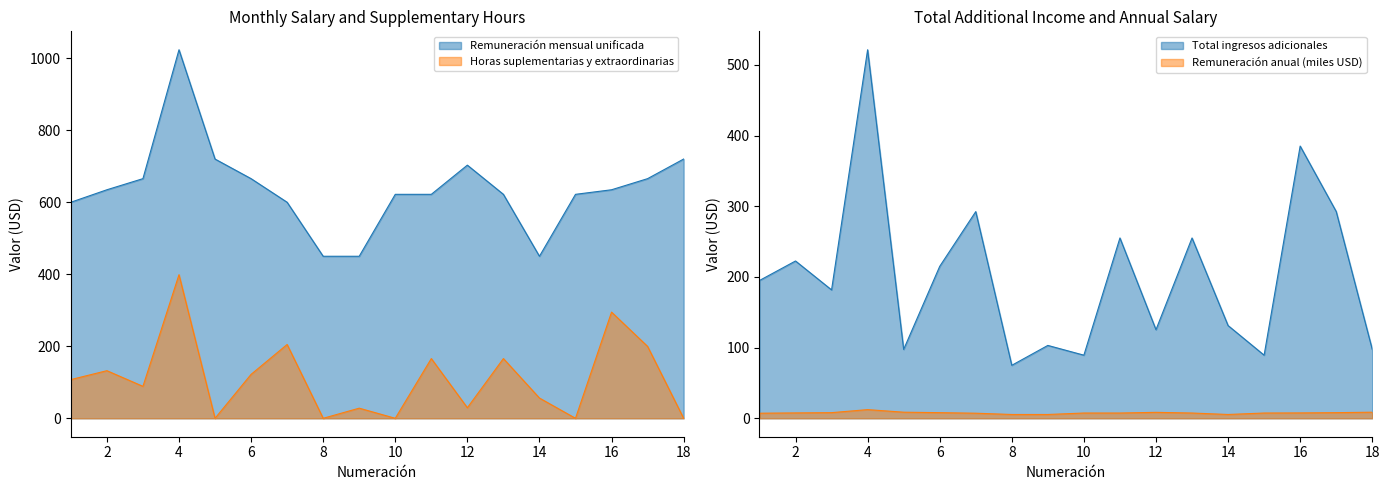

What is the highest value of the Remuneración mensual unificada series?

1023.5